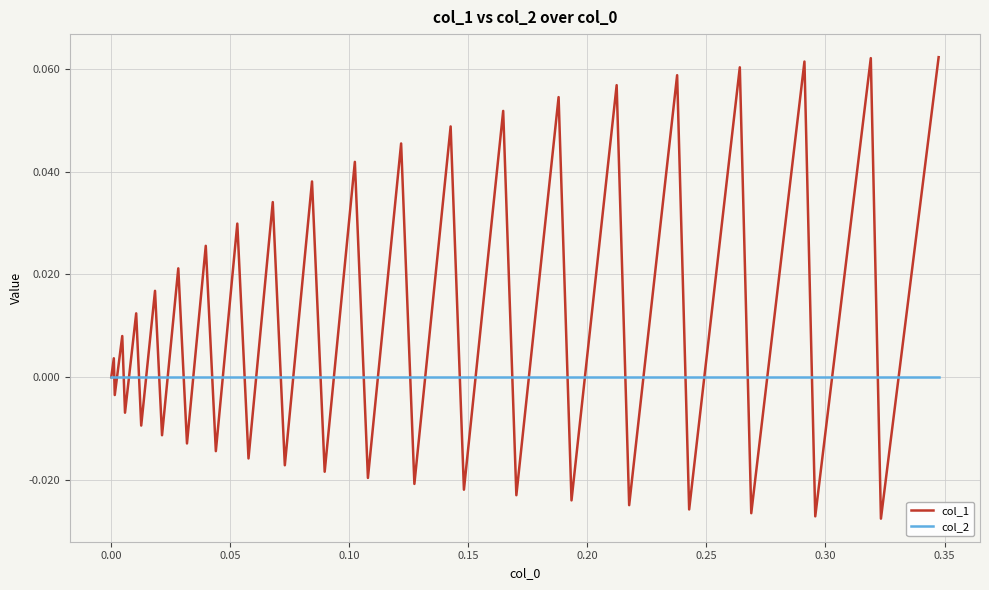

Which series has the widest spread of values?

col_1